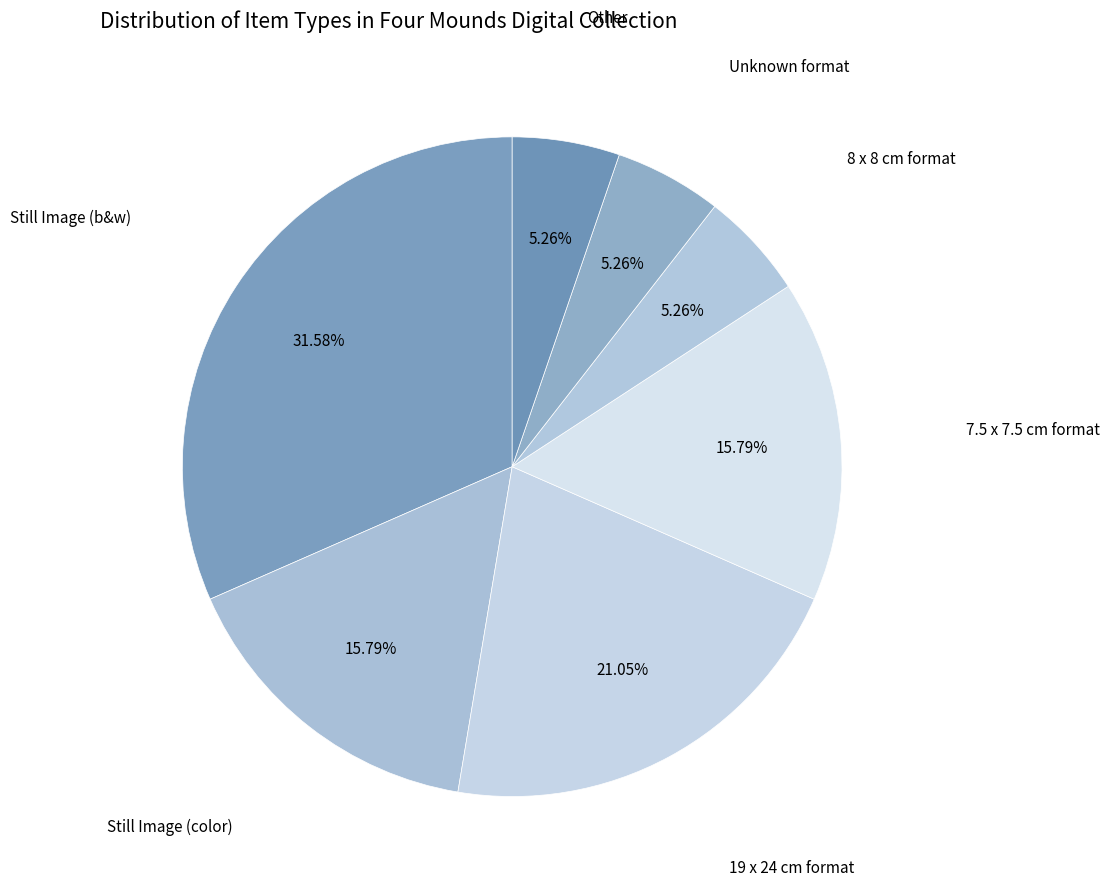

Is the sum of Unknown format and Still Image (color) greater than half?

No